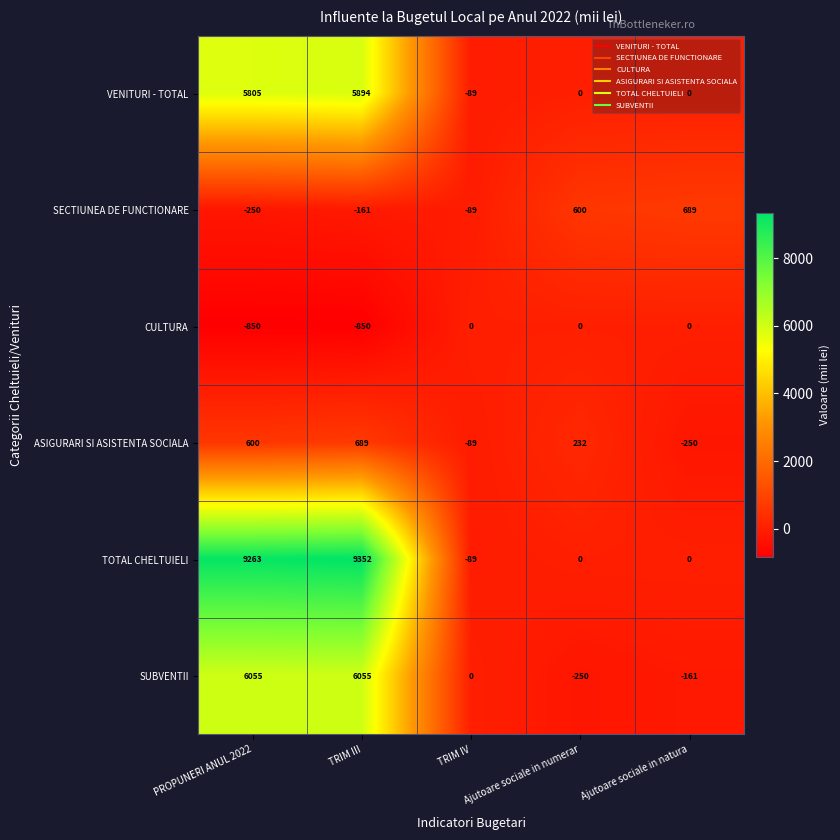

How many distinct data groups are displayed?

6